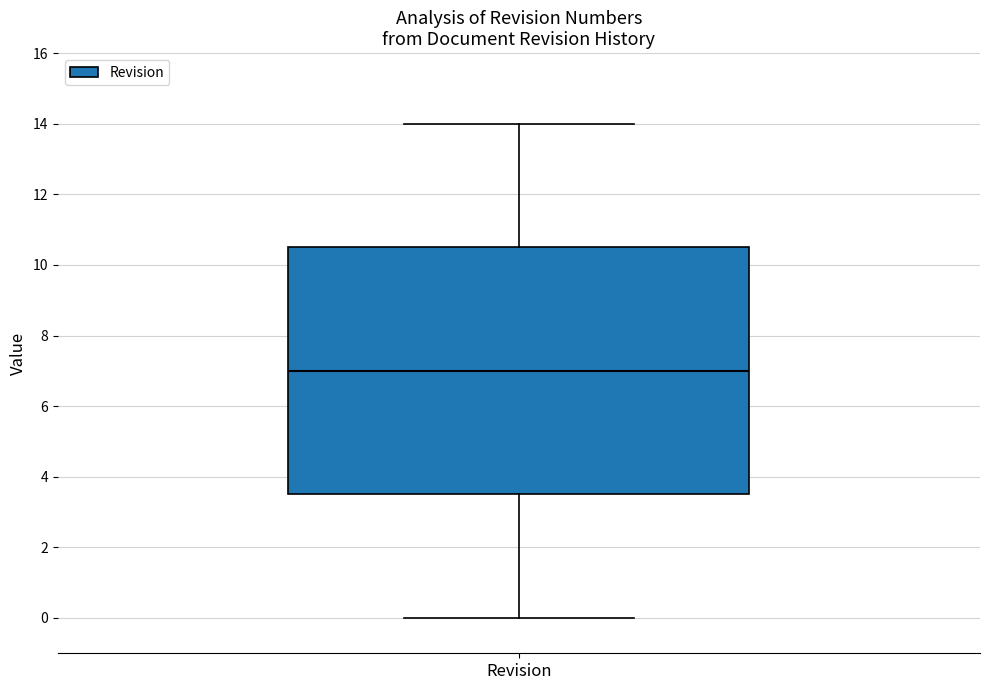

Where is the upper edge of the box for Revision on the y-axis? The values are not printed on the chart, so give them approximately, as read against the axis.

10.6